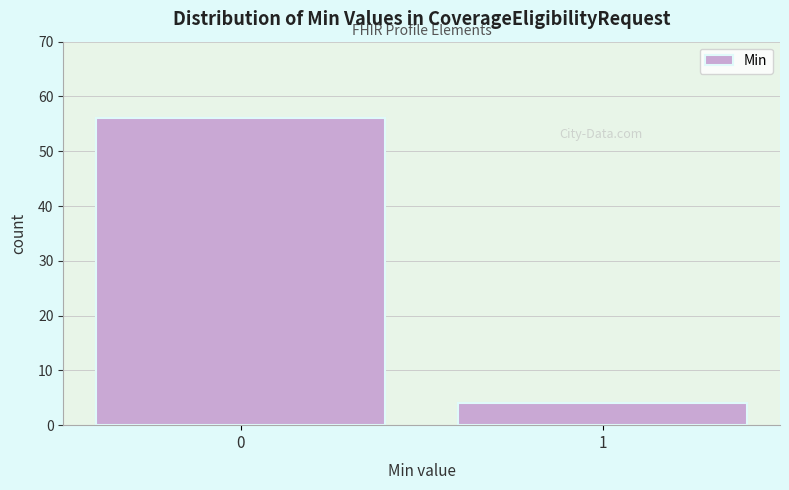

Reading left to right, list all the values displayed in this chart.

0=56	1=4